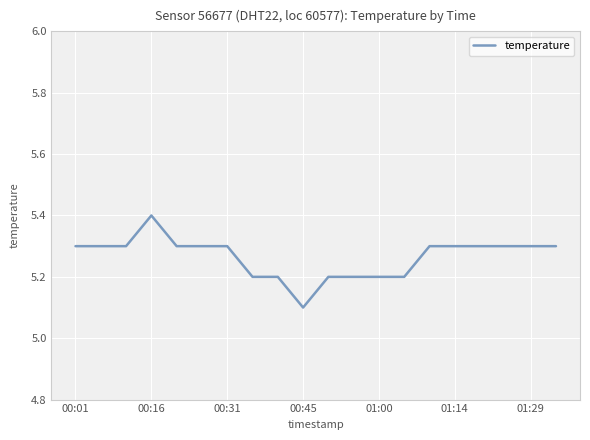

What is the smallest value displayed?

5.1